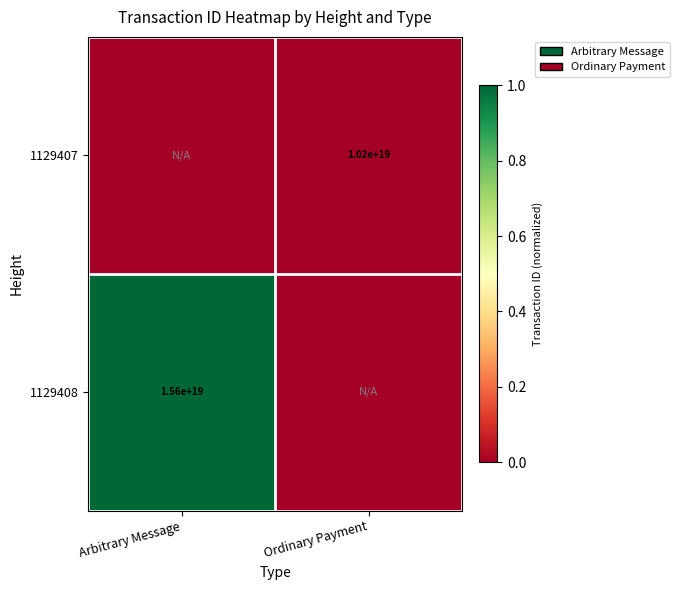

The value of 1129407 at Ordinary Payment is 10200000000000000000. True or false?

True